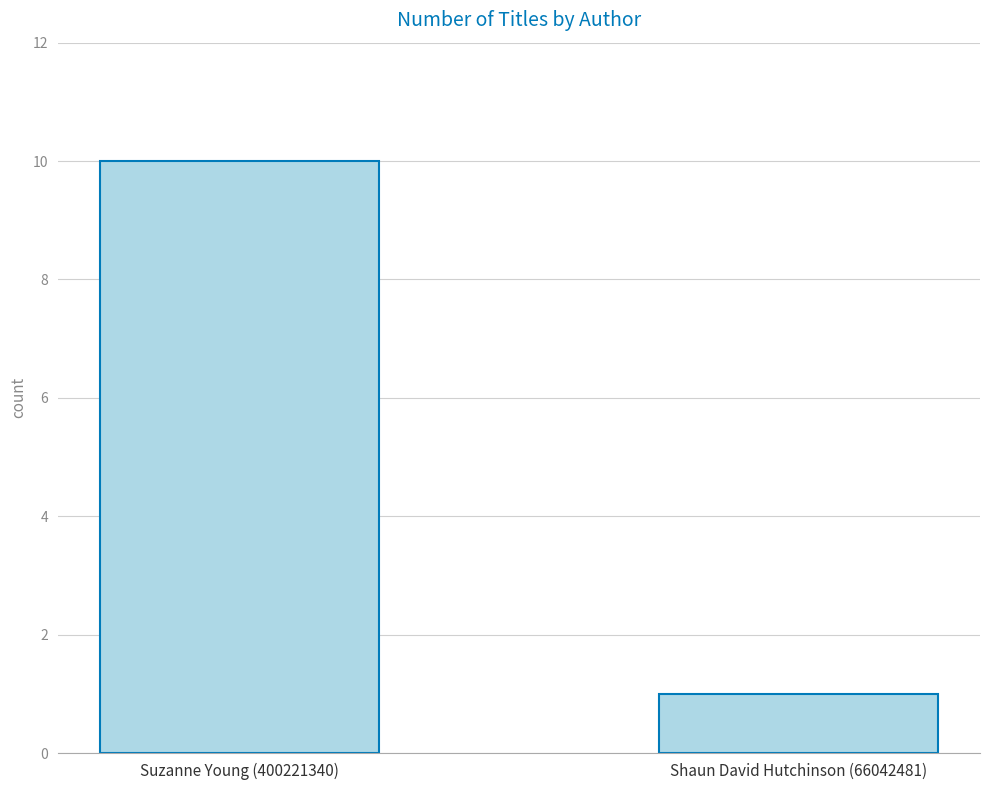

What value does the data have at Suzanne Young (400221340)?

10